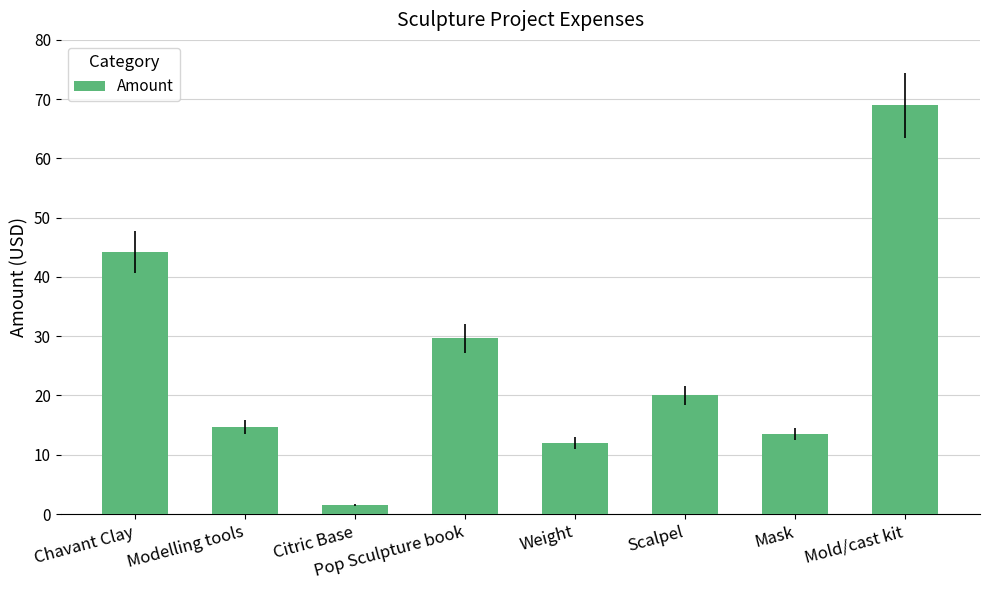

What is the label of the 4th bar from the right?

Weight